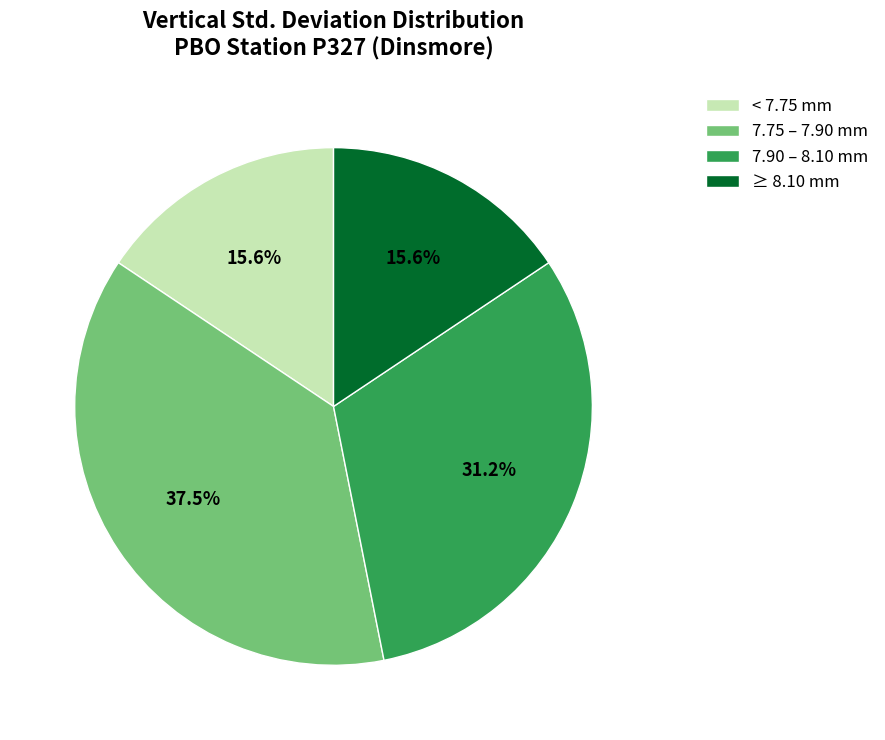

Does 7.75 – 7.90 mm account for over 50% of the chart?

No